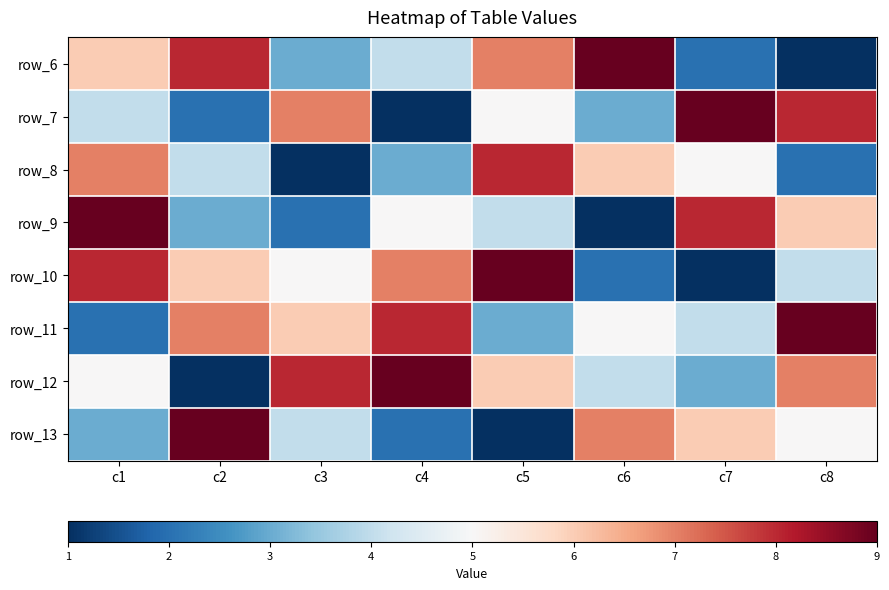

What is the difference between the highest and lowest values at c4?

8